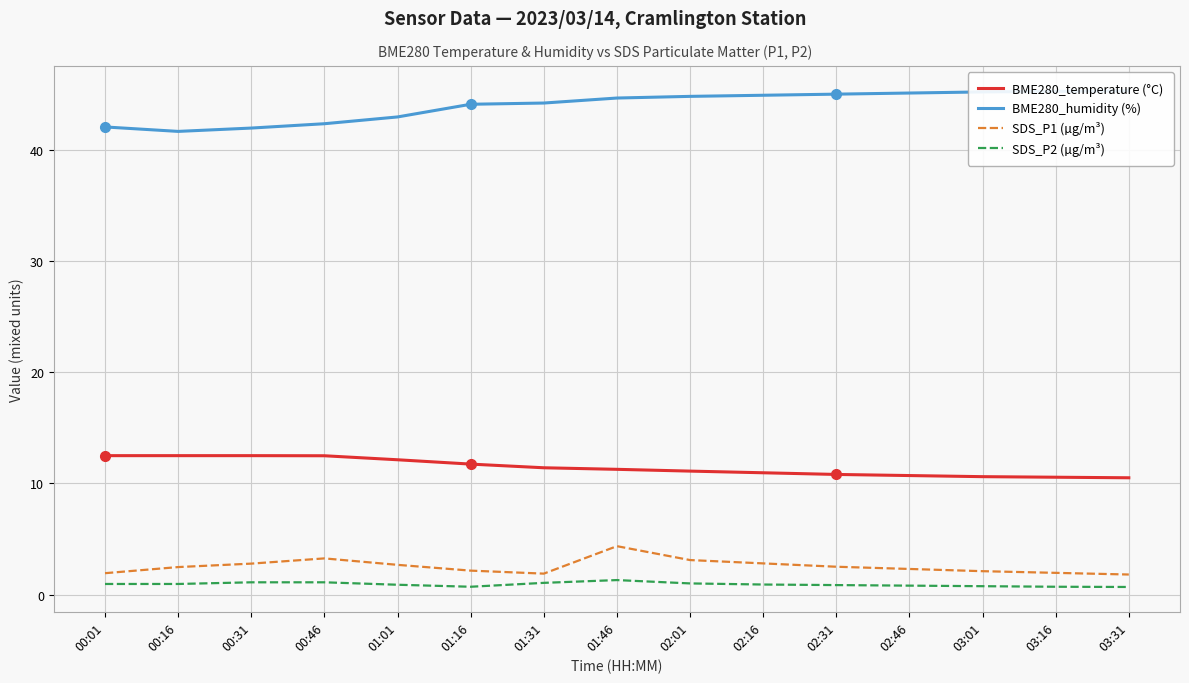

True or false: BME280_temperature (°C) has a value of 15.5 at 01:16.

False